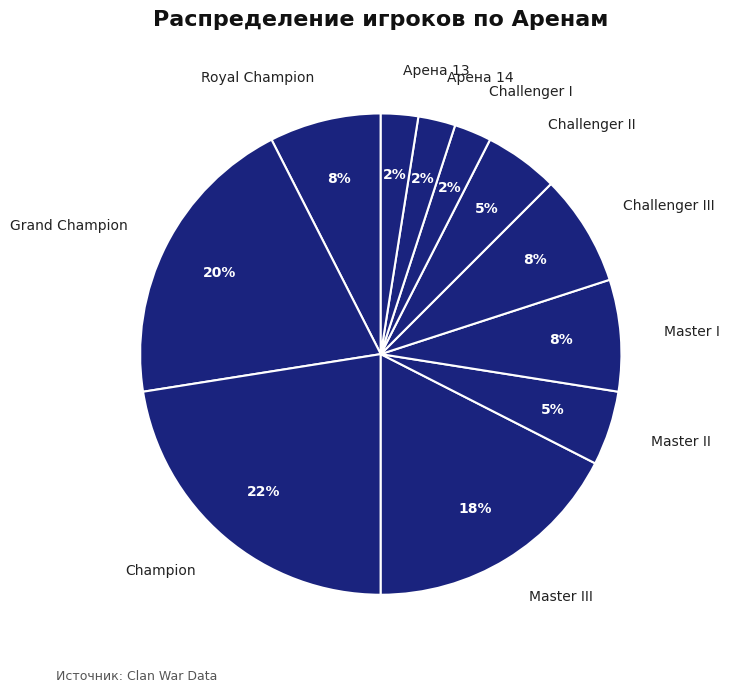

To the nearest percent, what is the difference between the Champion and Арена 14 slice percentages?

20%